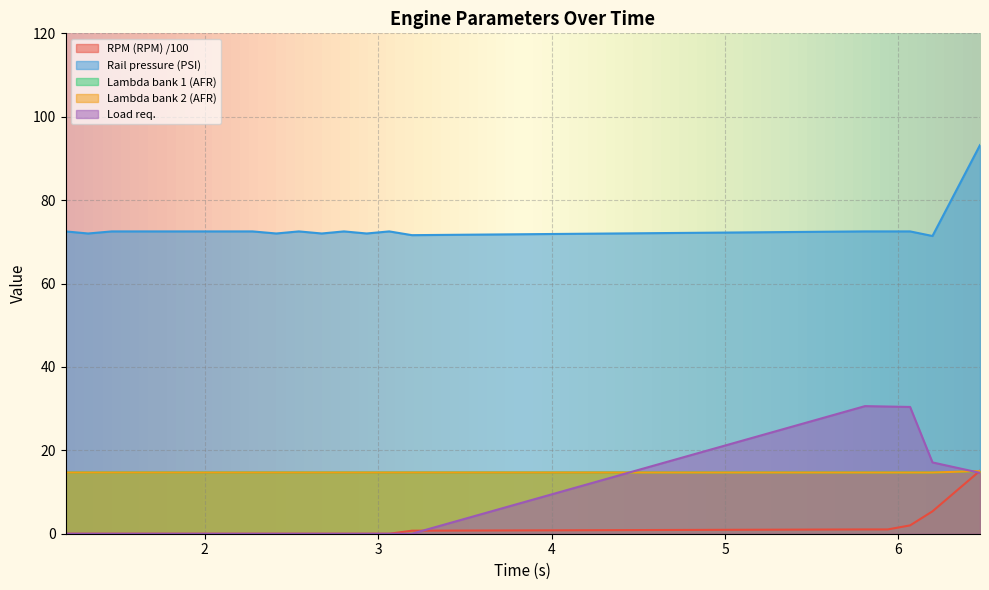

Between 0 and 0, which series saw the biggest shift?

Rail pressure (PSI)